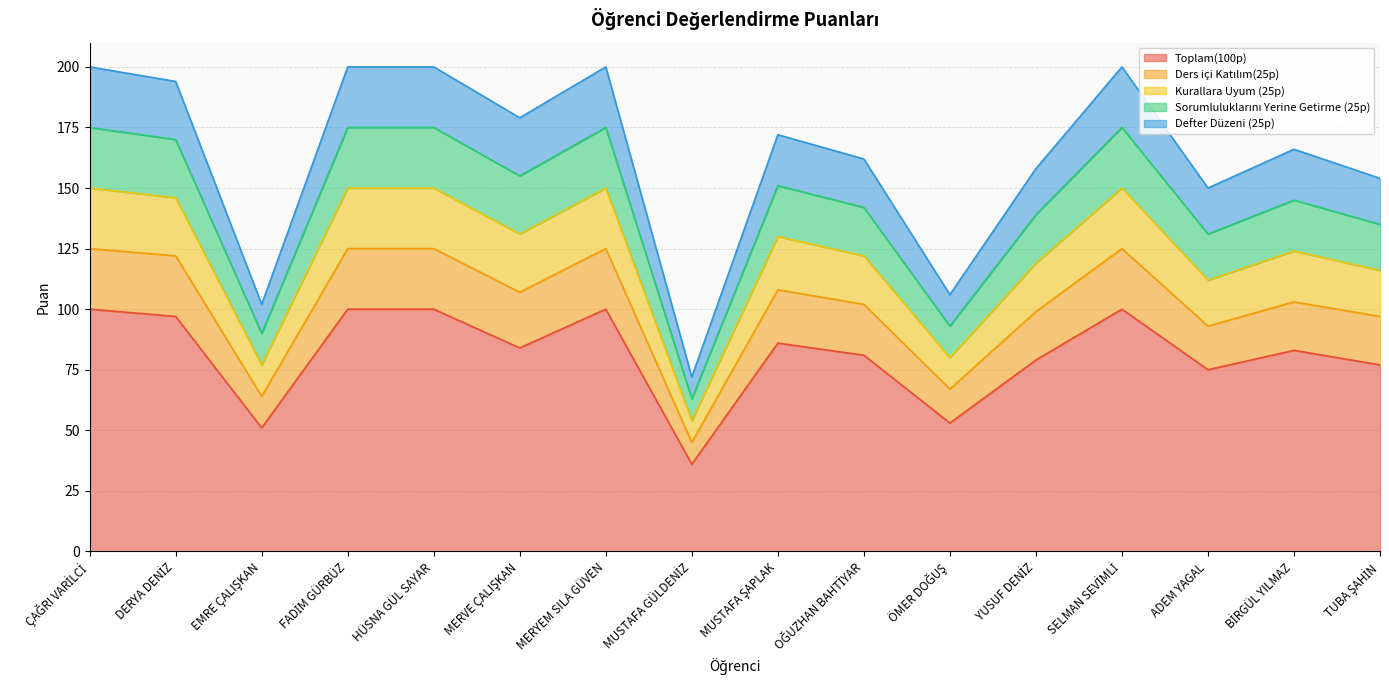

What is the maximum value shown in the chart?

200